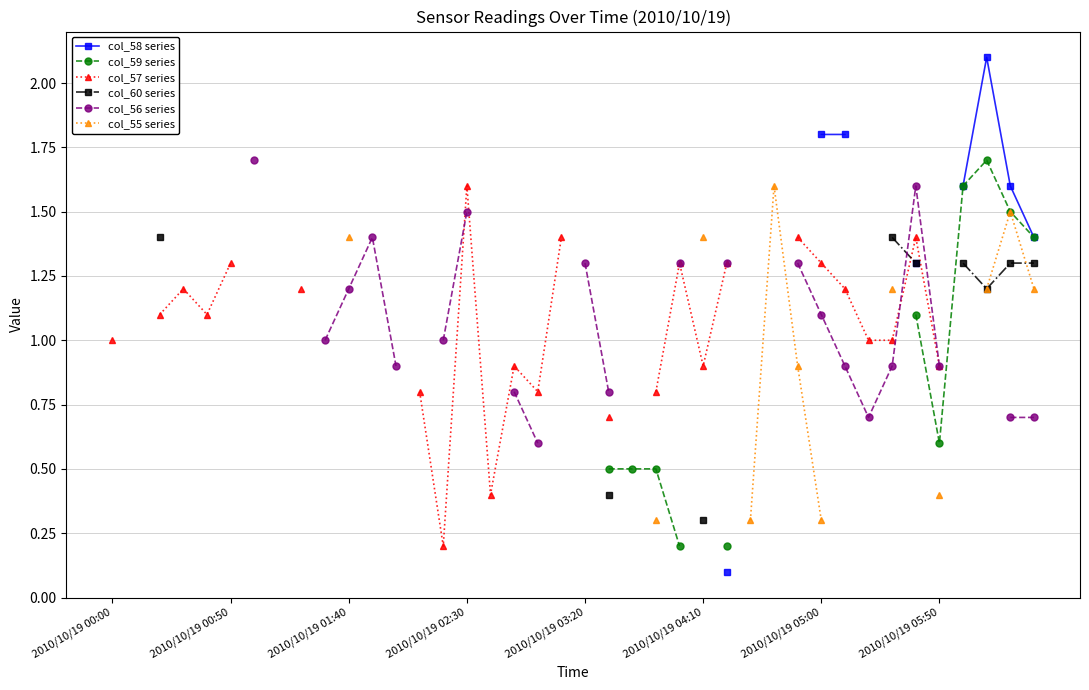

Is this an area chart (filled region under the line)?

No